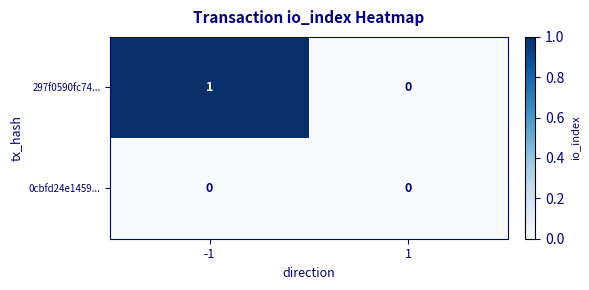

At which category is the sum across all series the highest?

-1